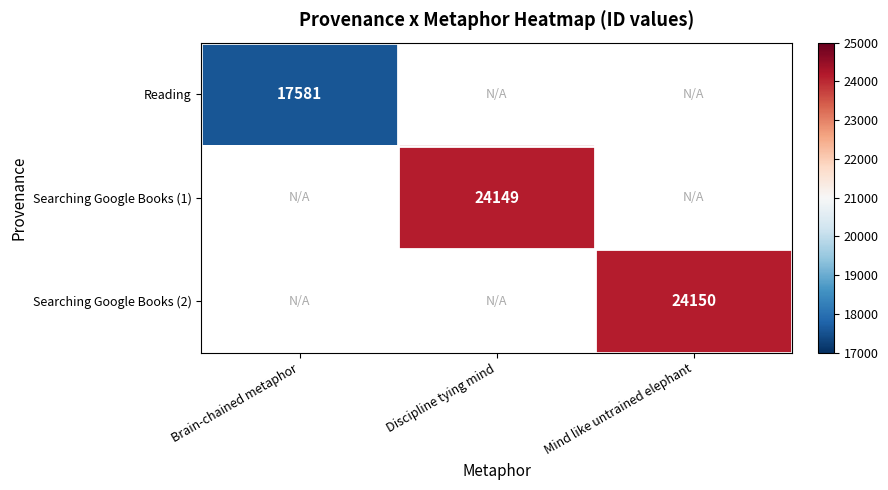

True or false: Reading has a value of 17581 at Brain-chained metaphor.

True